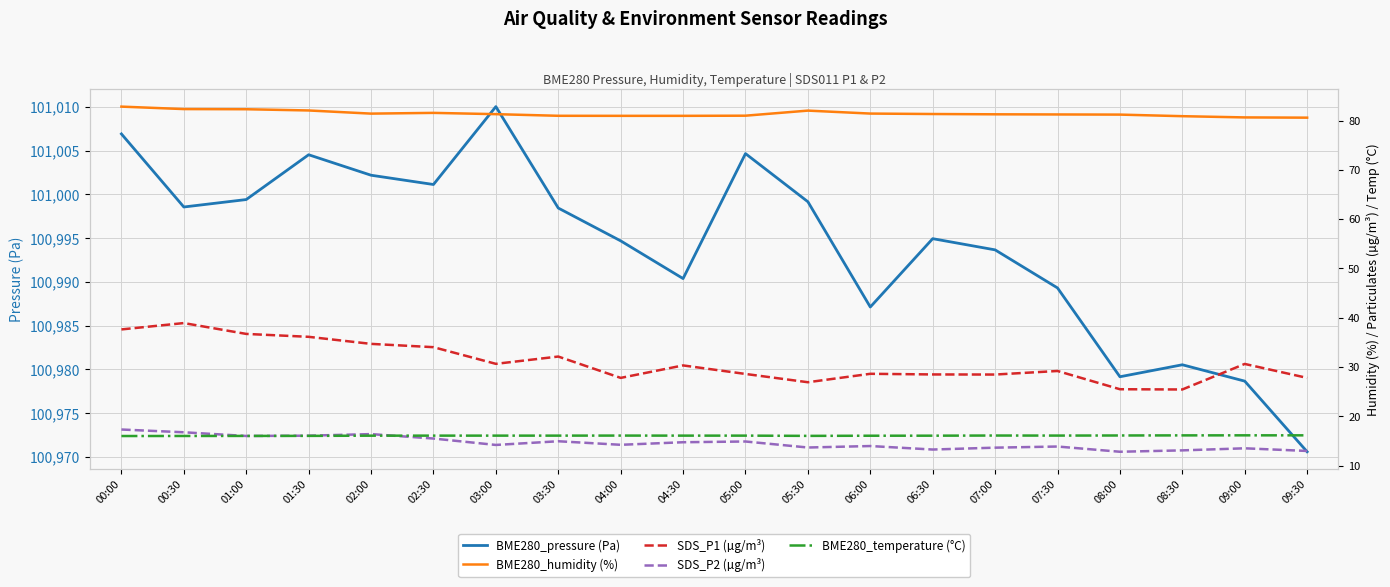

Where is BME280_humidity (%) nearest to the value 81?

05:00